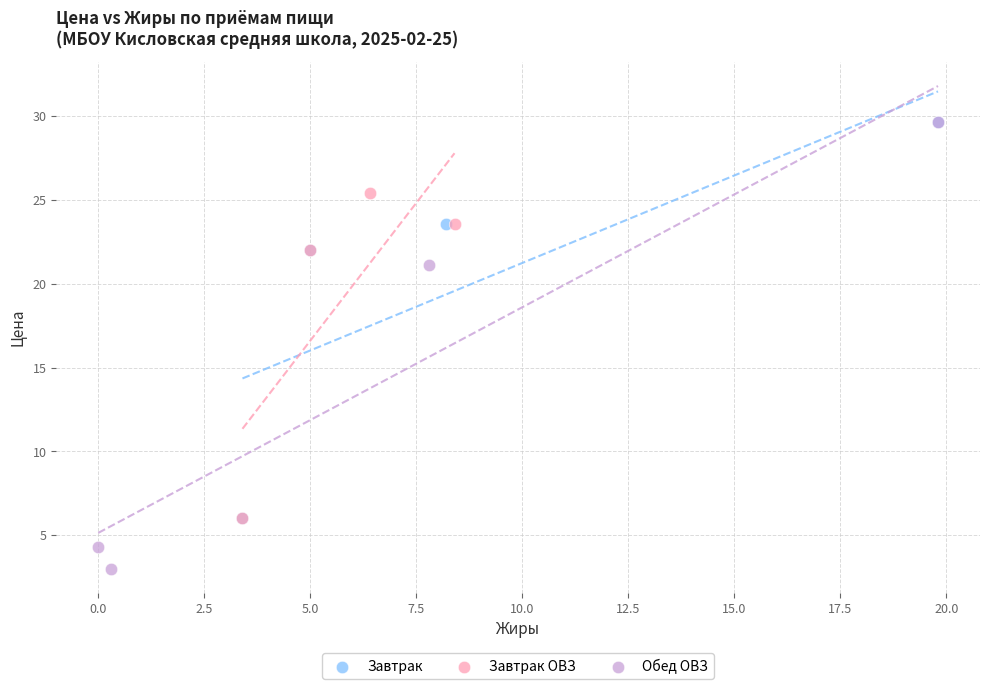

Which series contains the lowest Y value?

Обед ОВЗ